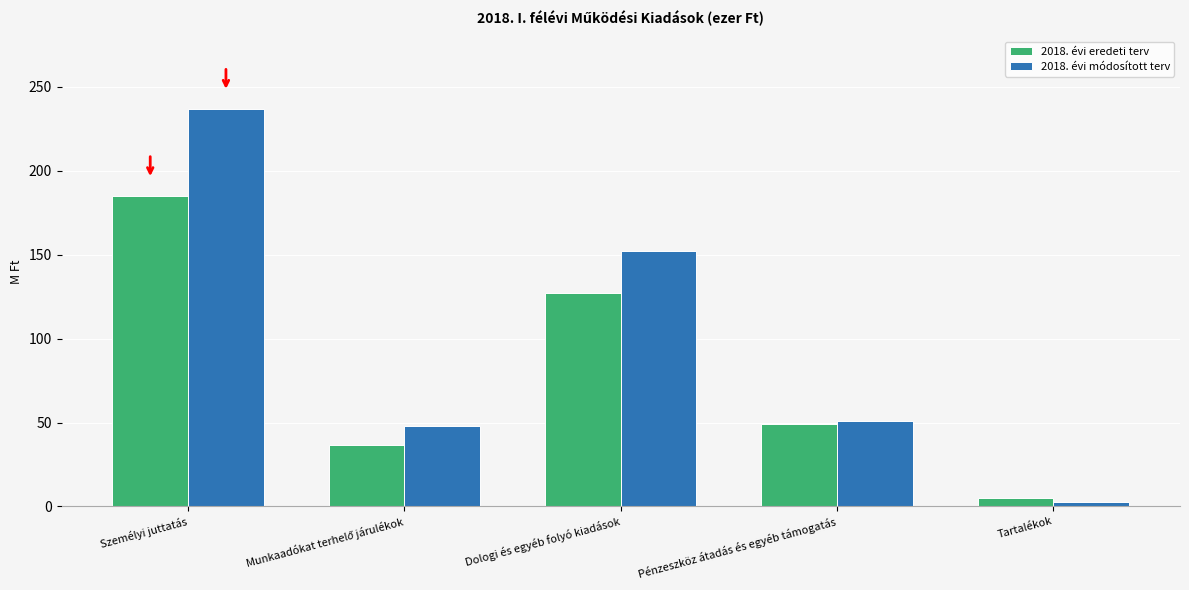

How many data points in 2018. évi eredeti terv are above 49?

3